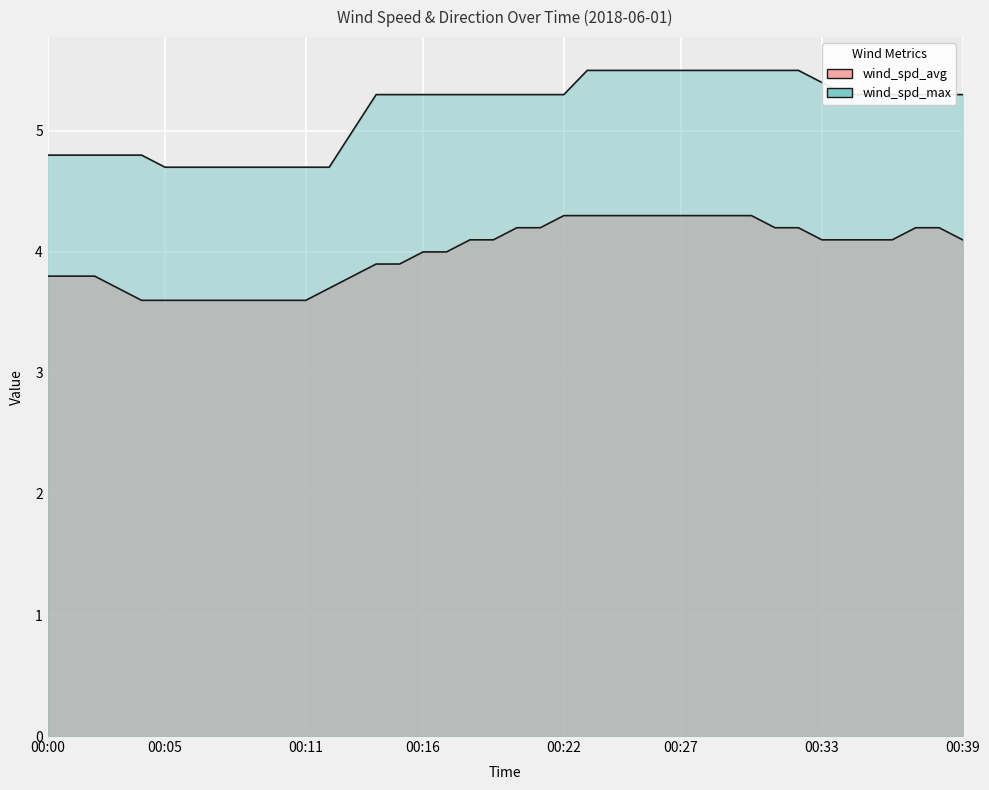

List the series in order of their overall mean, lowest first.

wind_spd_avg, wind_spd_max